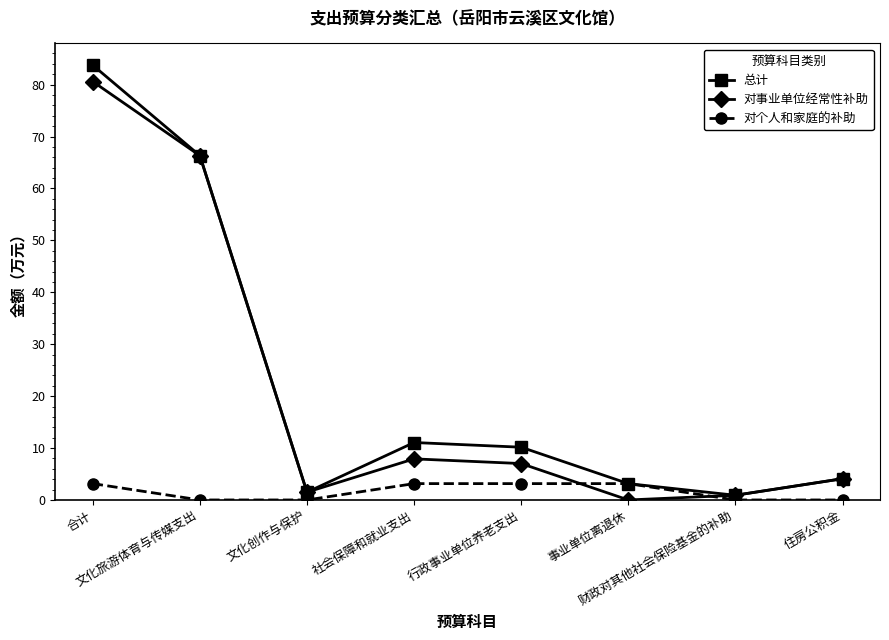

In 对事业单位经常性补助, how many points are higher than both neighbors (excluding endpoints)?

1